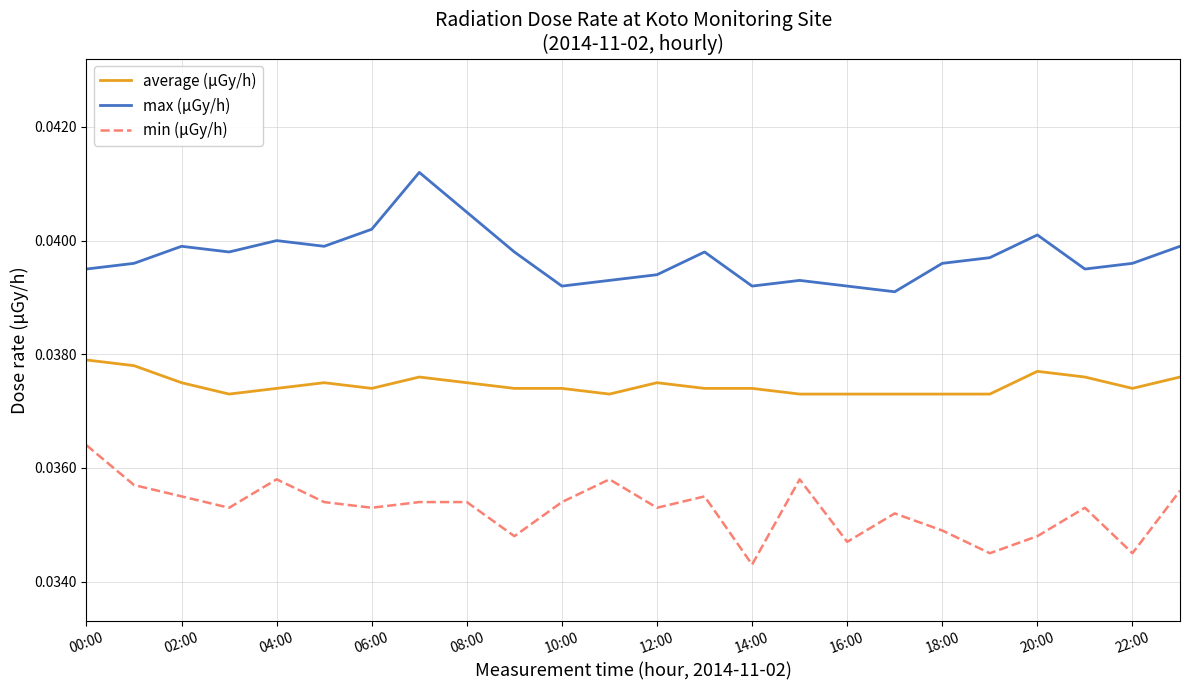

In max (μGy/h), how many points are higher than both neighbors (excluding endpoints)?

6